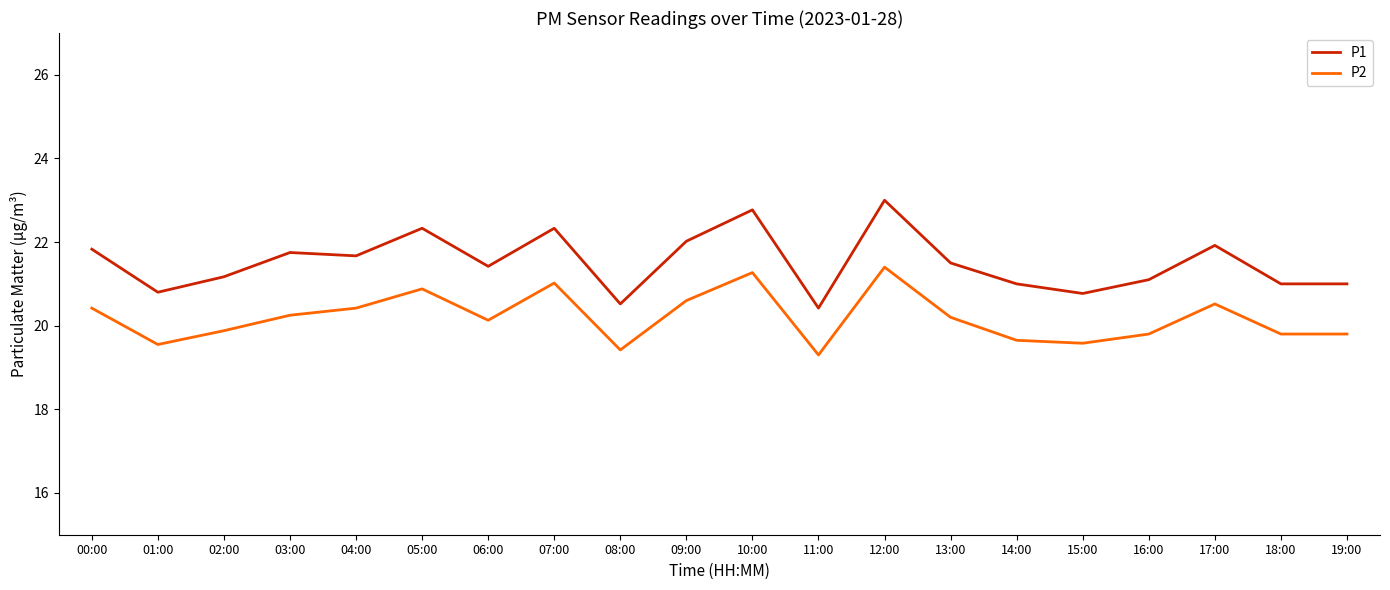

Which series has the largest range (max minus min)?

P1